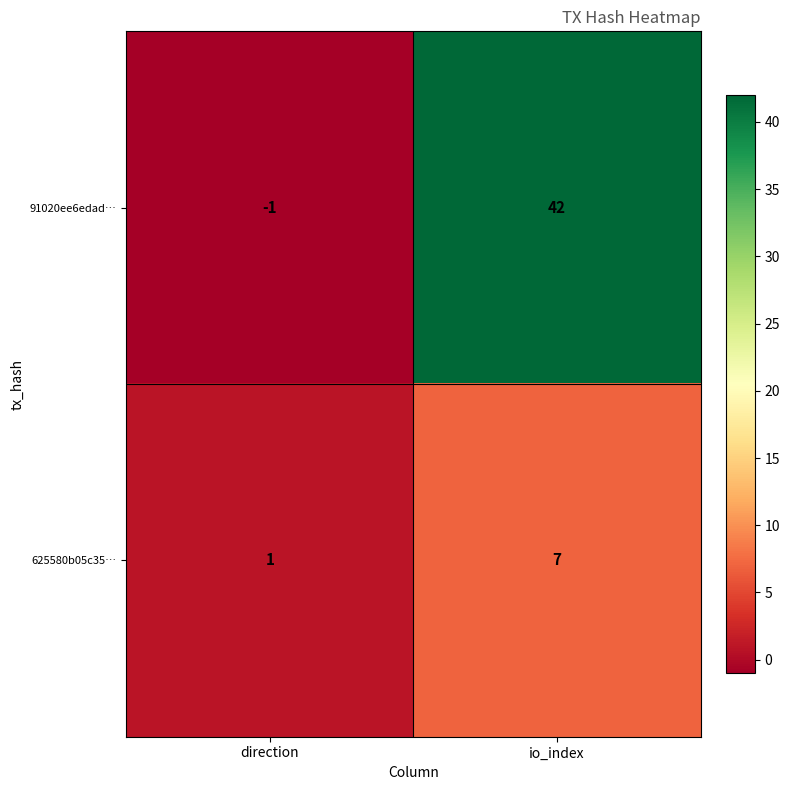

Which label corresponds to the largest value in the chart?

io_index